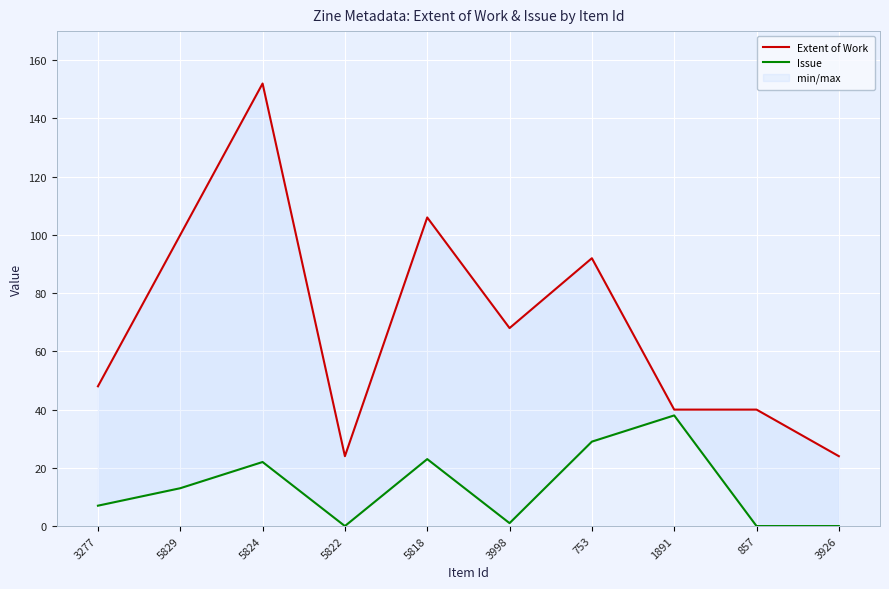

At which category does Extent of Work reach its first local valley?

5822